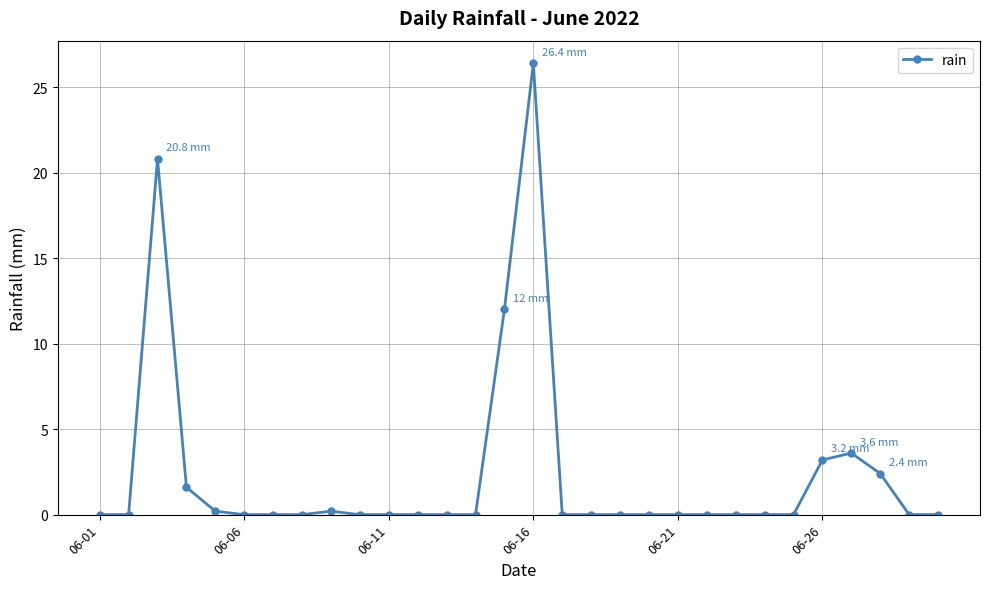

Reading right to left, list all the values displayed in this chart.

0.0	0.0	2.4	3.6	3.2	0.0	0.0	0.0	0.0	0.0	0.0	0.0	0.0	0.0	26.4	12.0	0.0	0.0	0.0	0.0	0.0	0.2	0.0	0.0	0.0	0.2	1.6	20.8	0.0	0.0